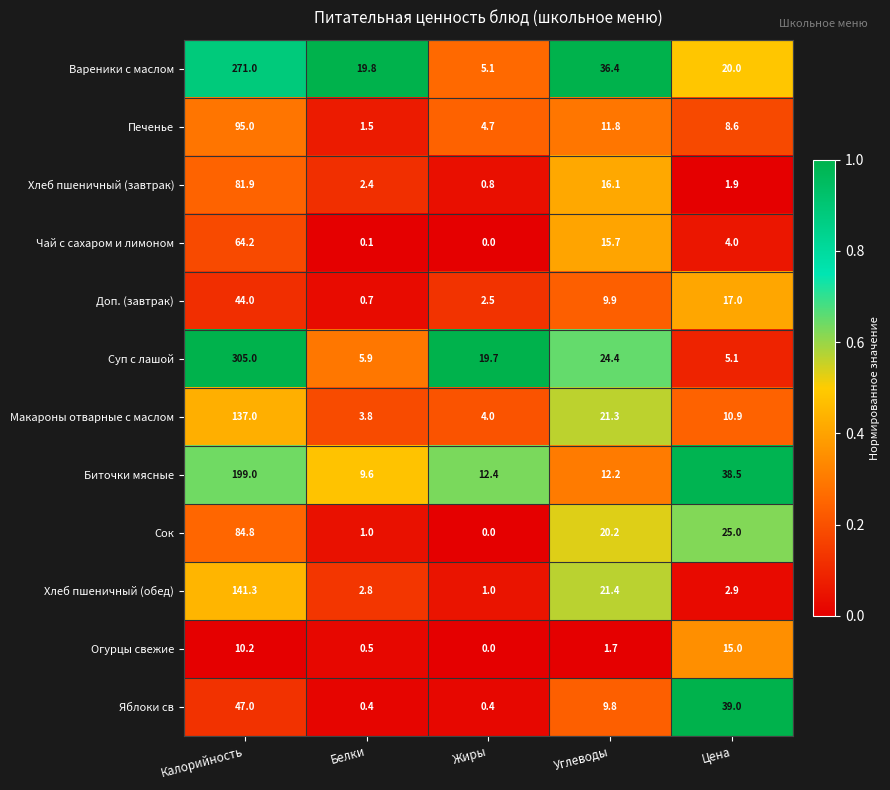

At which category is the sum across all series the highest?

Калорийность